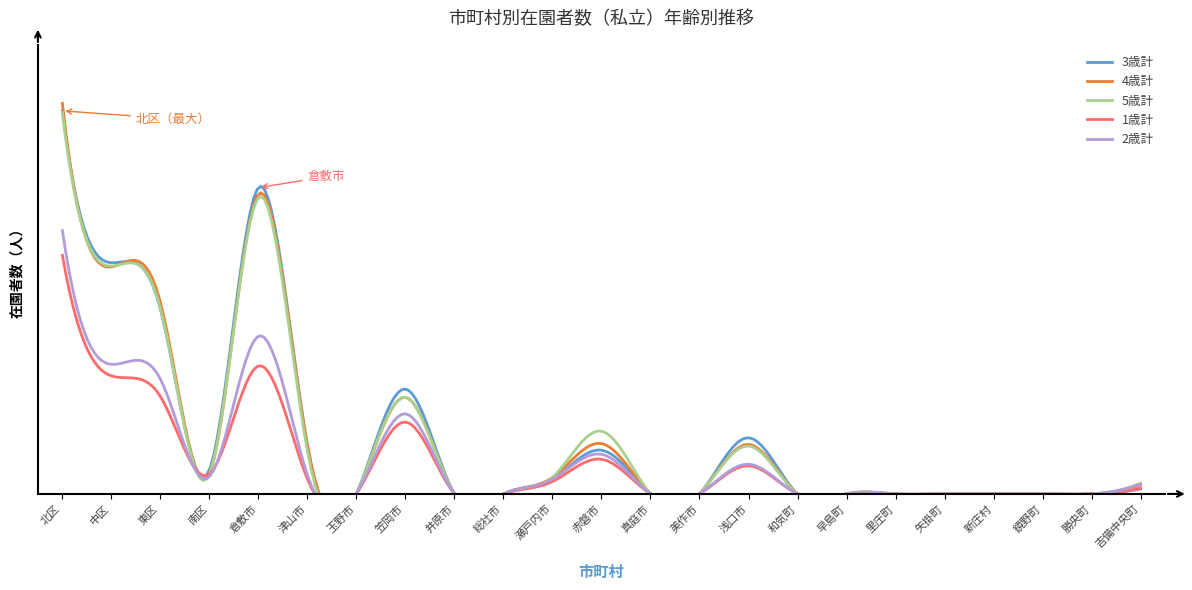

What is the label of the 2nd point from the left?

中区